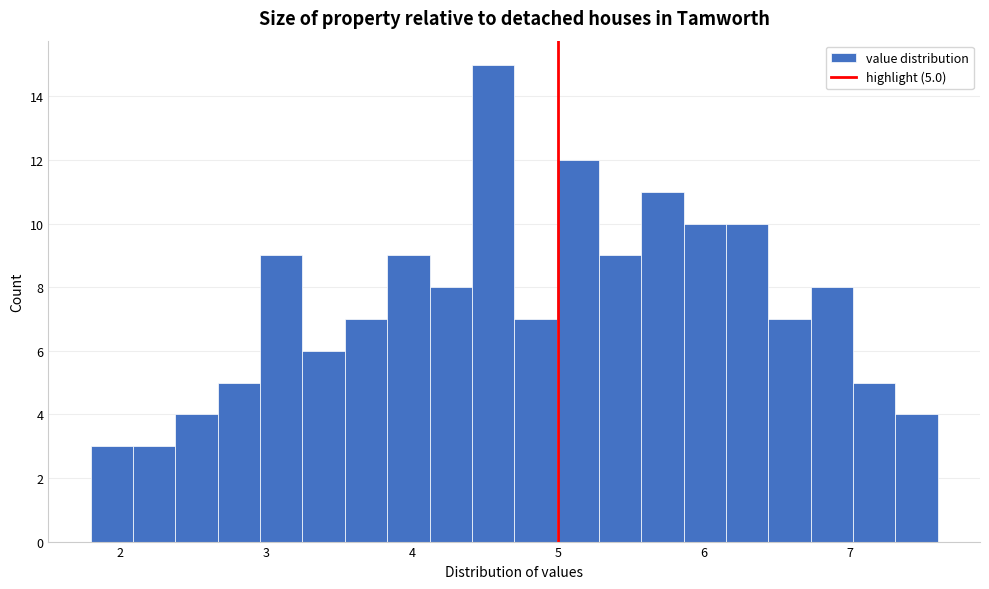

Read against the x-axis, roughly where is the centre of the tallest bar?

4.6